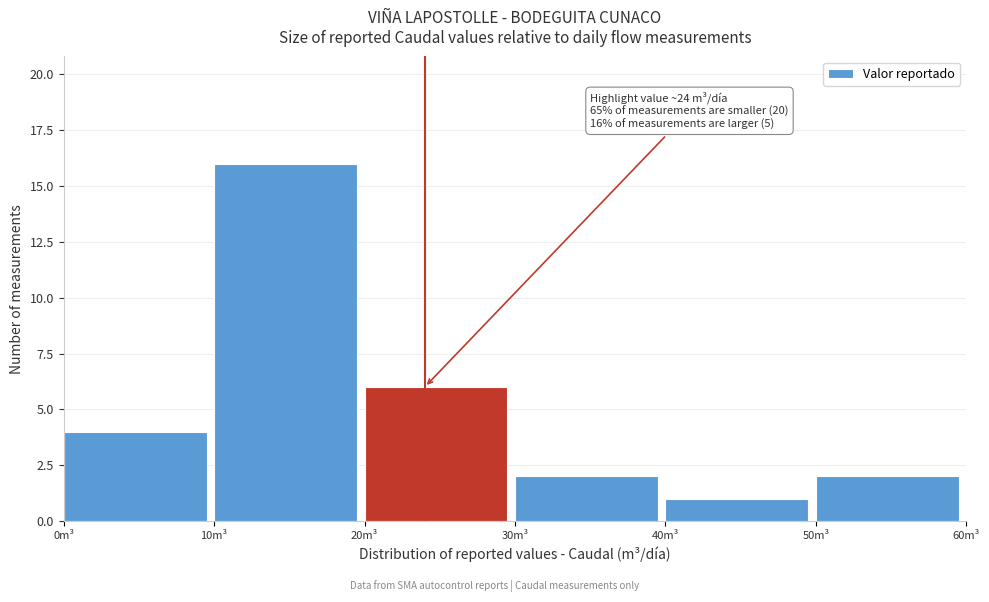

Over which range of the x-axis is the bar tallest?

10 to 20